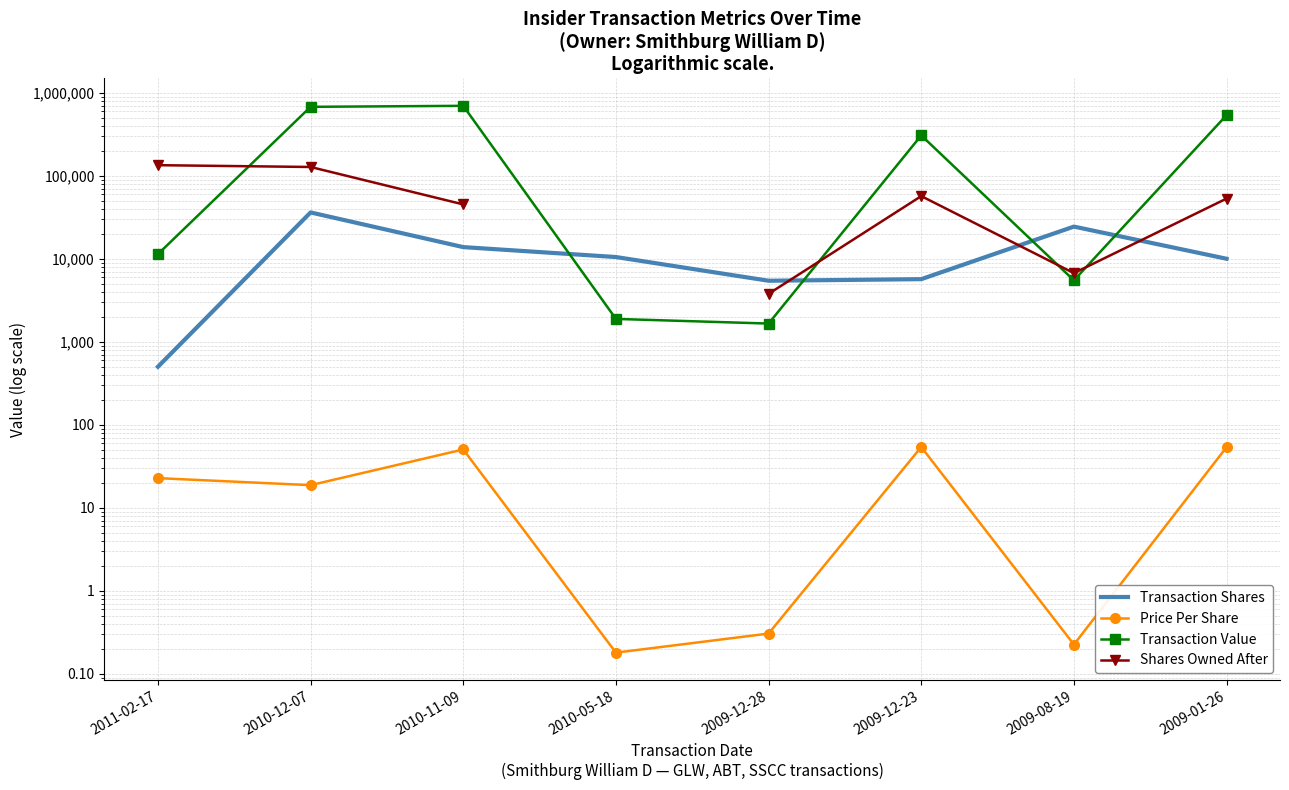

What is the difference between the Price Per Share values at 2009-12-23 and 2009-01-26?

0.2